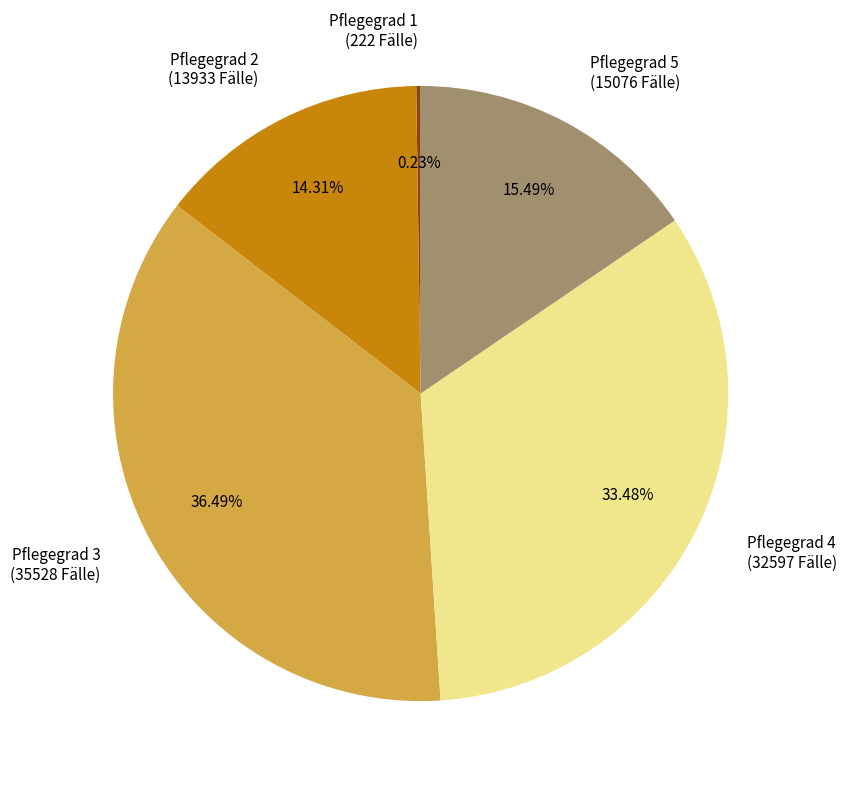

Which has a higher value, Pflegegrad 4 or Pflegegrad 5?

Pflegegrad 4